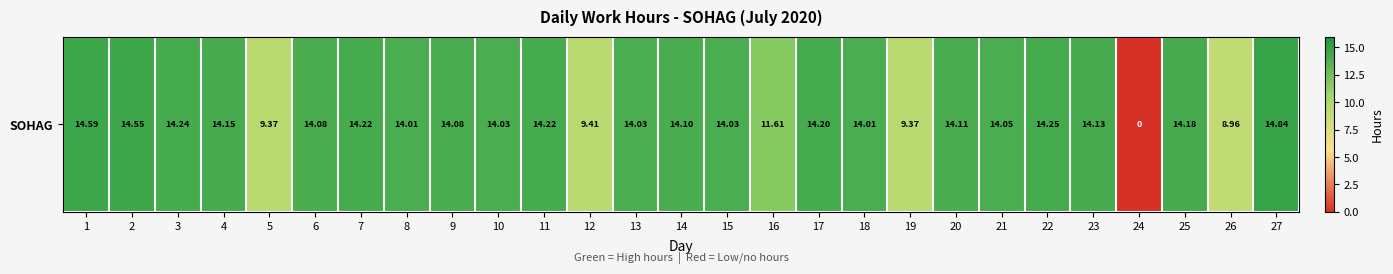

The value at 3 is 20.9. True or false?

False